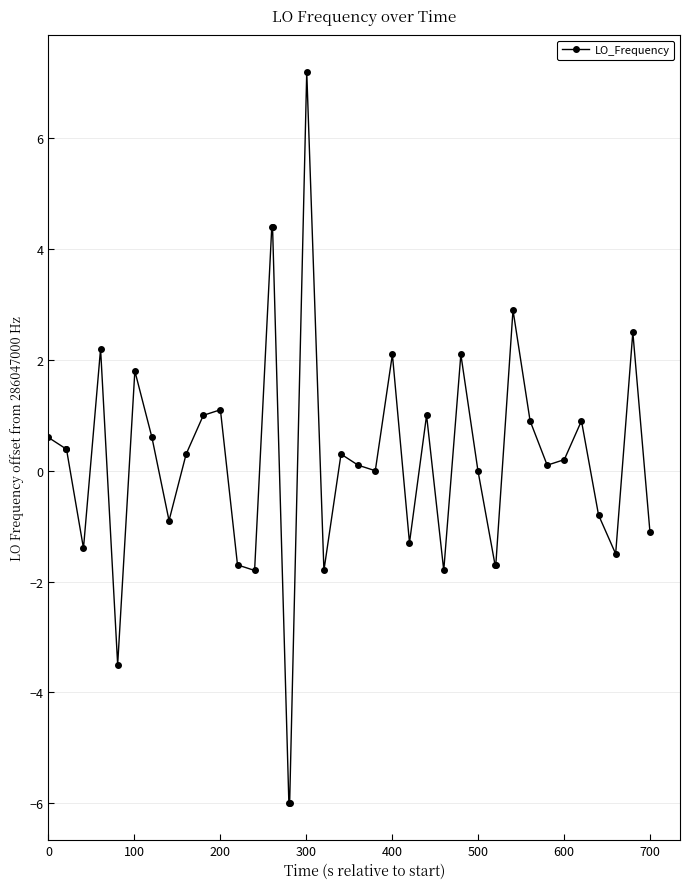

What is the smallest value displayed?

-6.0